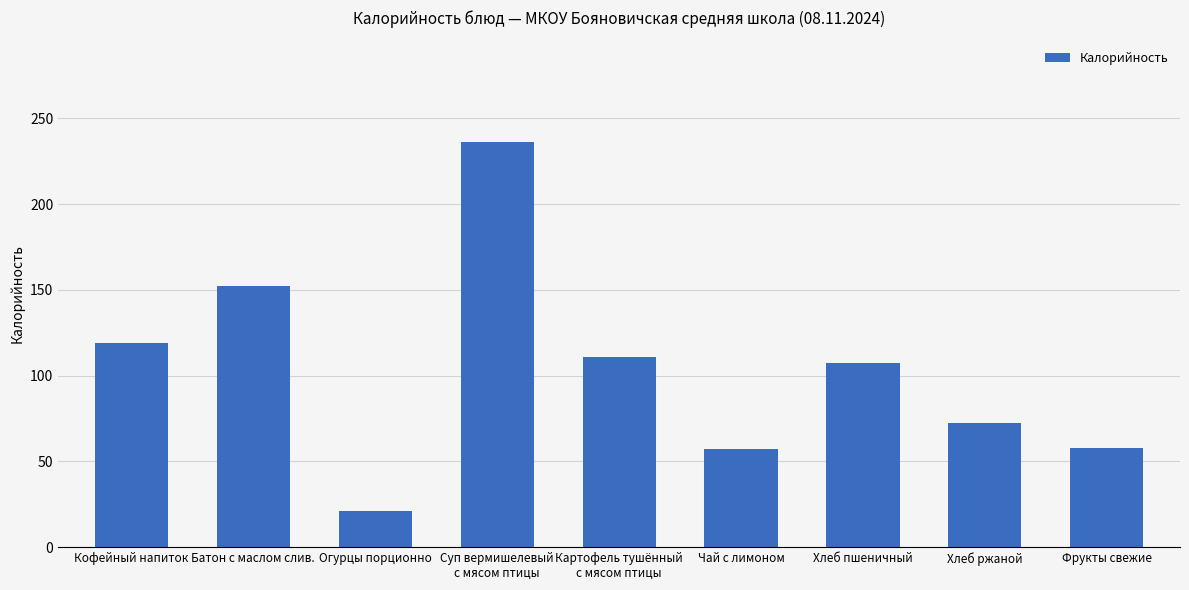

True or false: the data shows 118.8 at Кофейный напиток.

True